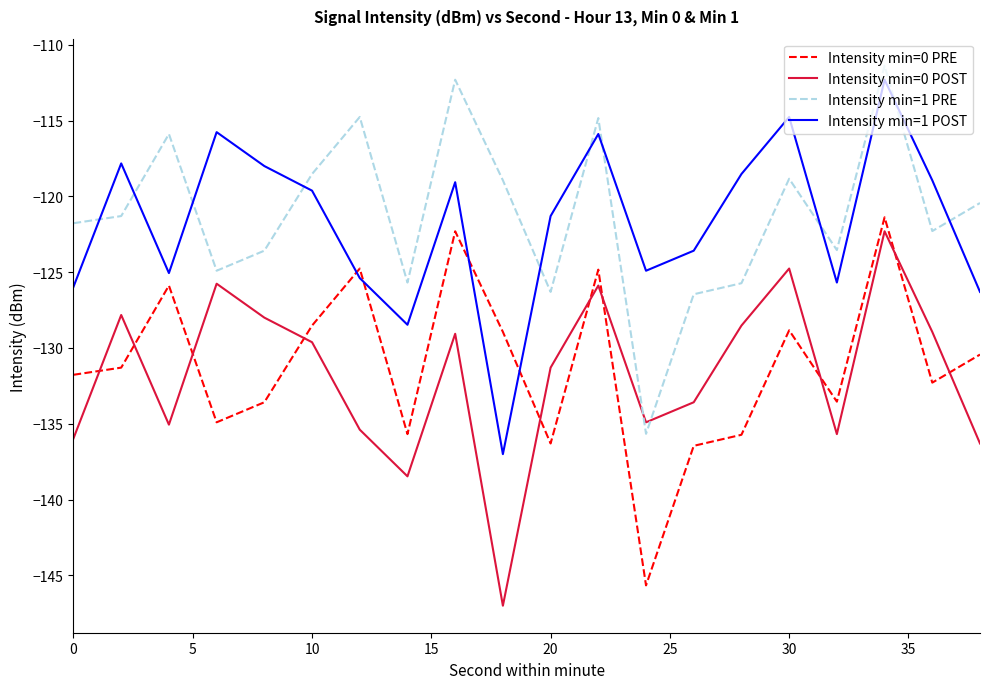

How many interior local peaks does the Intensity min=1 POST series have?

6